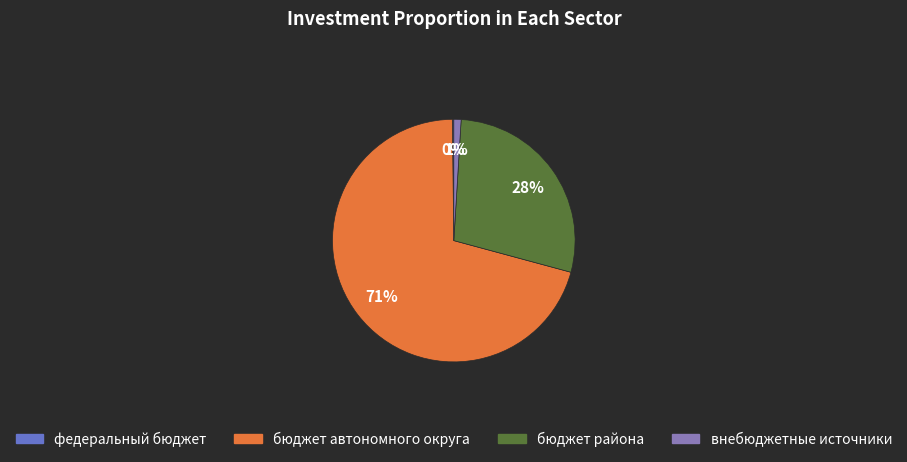

To the nearest percent, what is the combined percentage of бюджет района and бюджет автономного округа?

99%